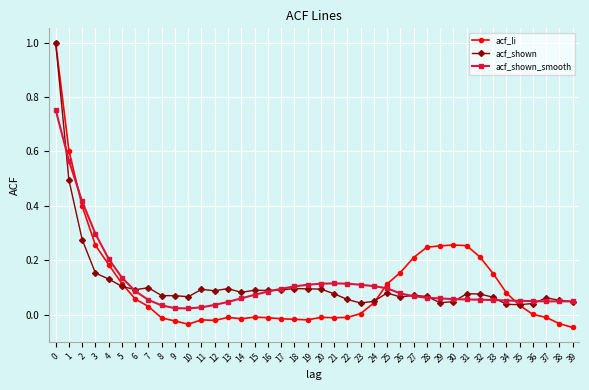

What is the highest value of the acf_shown series?

1.0